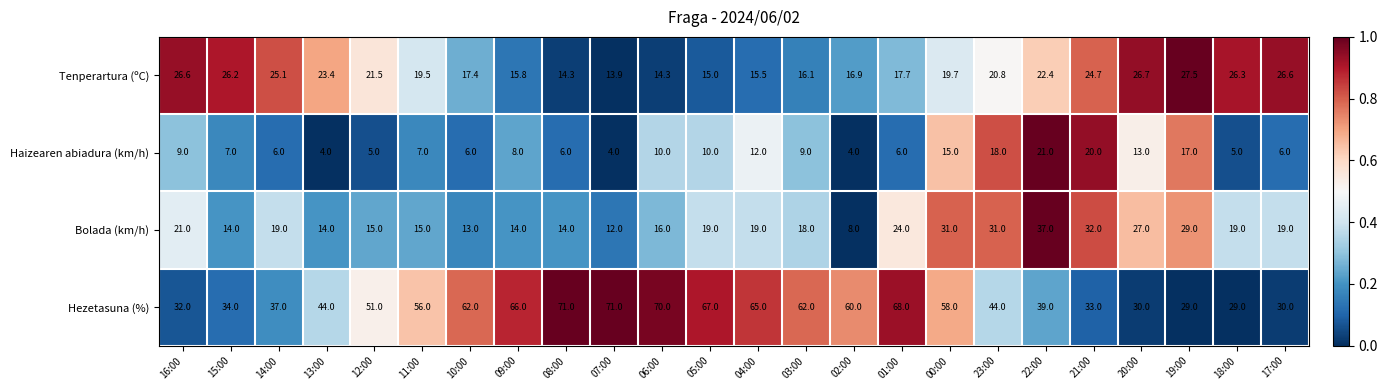

List the series in order of their peak value, highest first.

Hezetasuna (%), Bolada (km/h), Tenperartura (ºC), Haizearen abiadura (km/h)